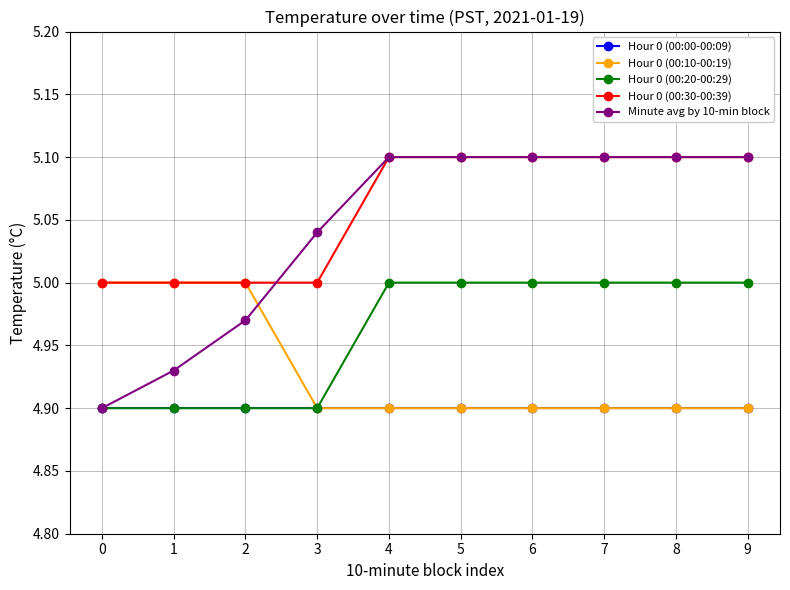

Which series has the widest spread of values?

Minute avg by 10-min block